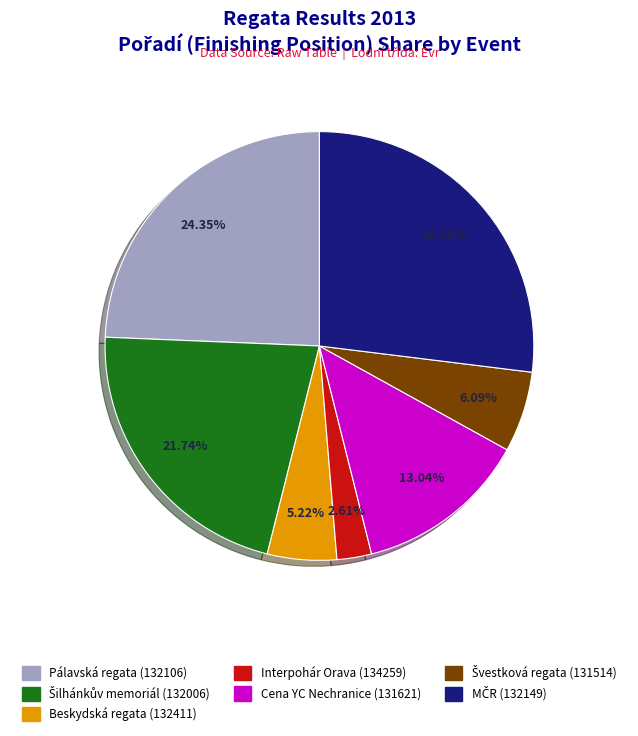

Does any single category account for the majority?

No